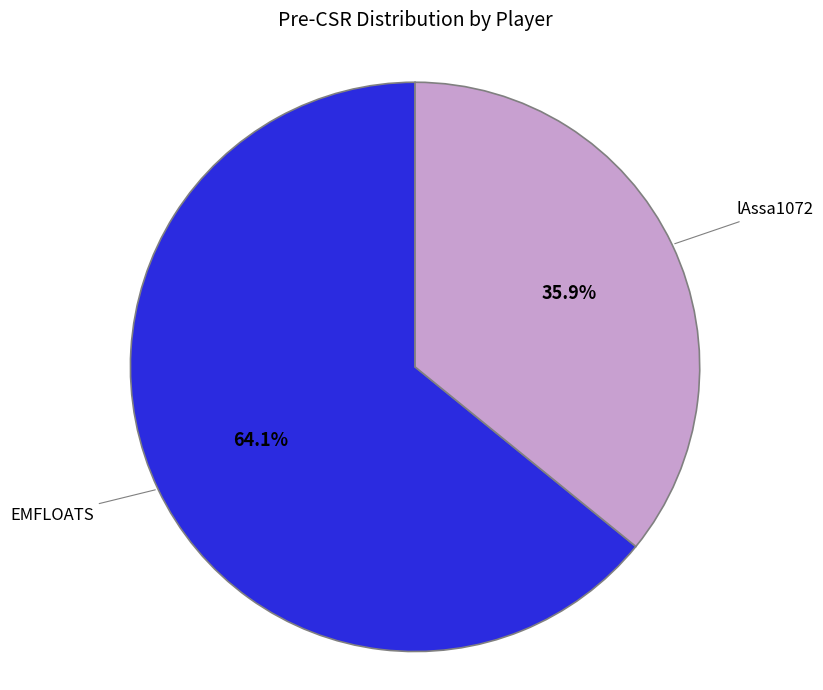

Is it true that lAssa1072 is 45% of the pie?

False